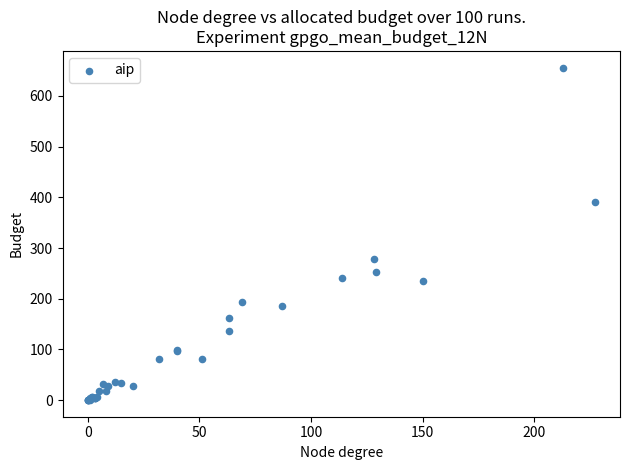

What Y value in the scatter plot is closest to 328?

278